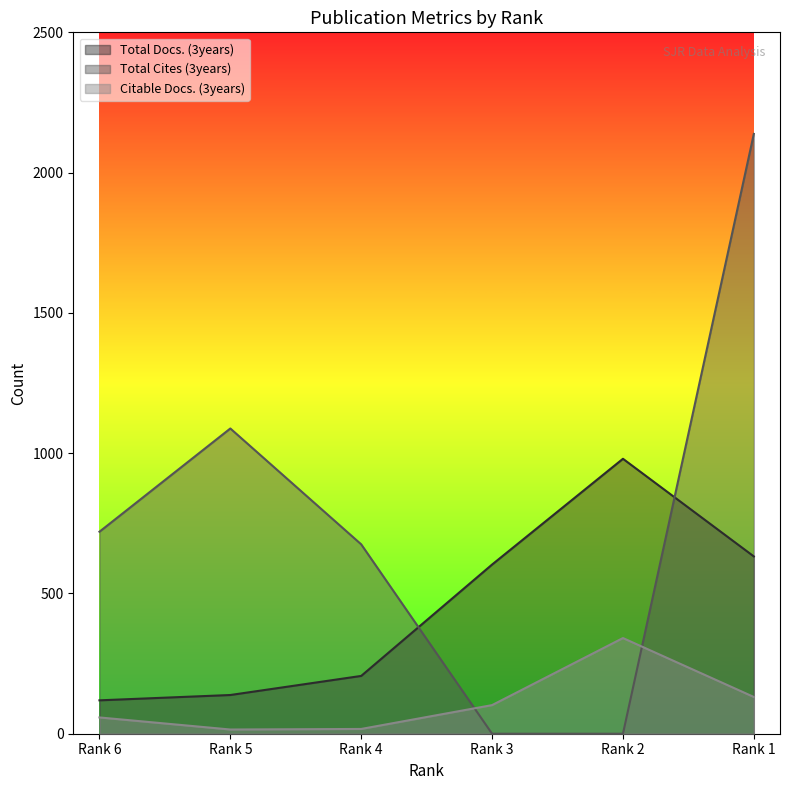

List the labels in order of Citable Docs. (3years) value, largest first.

Rank 2, Rank 1, Rank 3, Rank 6, Rank 4, Rank 5